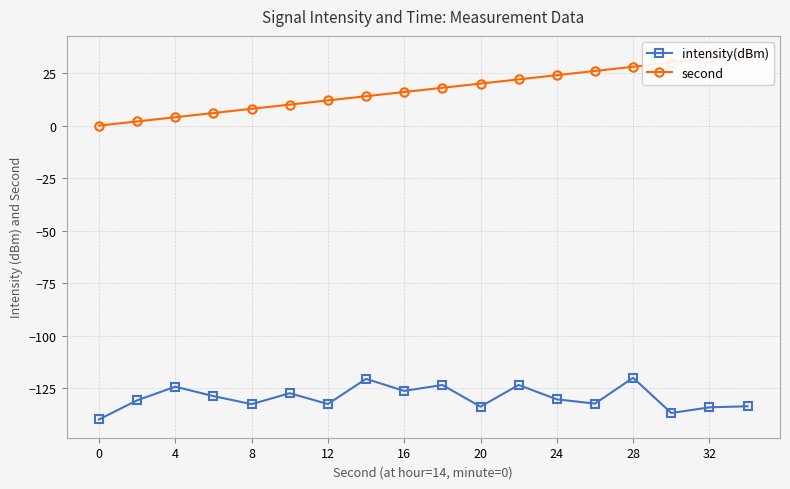

The intensity(dBm) series shows -220.3 at 24. True or false?

False